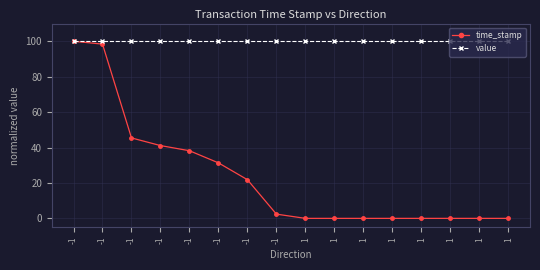

True or false: time_stamp and value intersect in this chart.

False